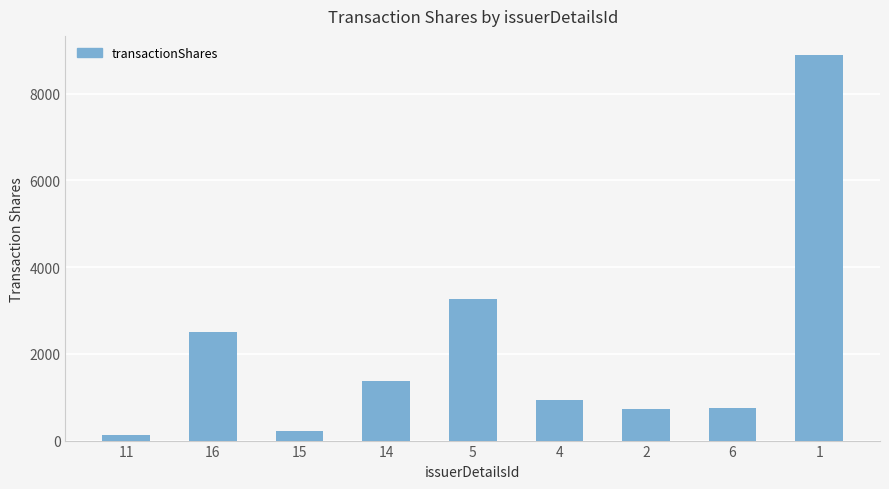

What value does the data have at 11, to the nearest 50?

150